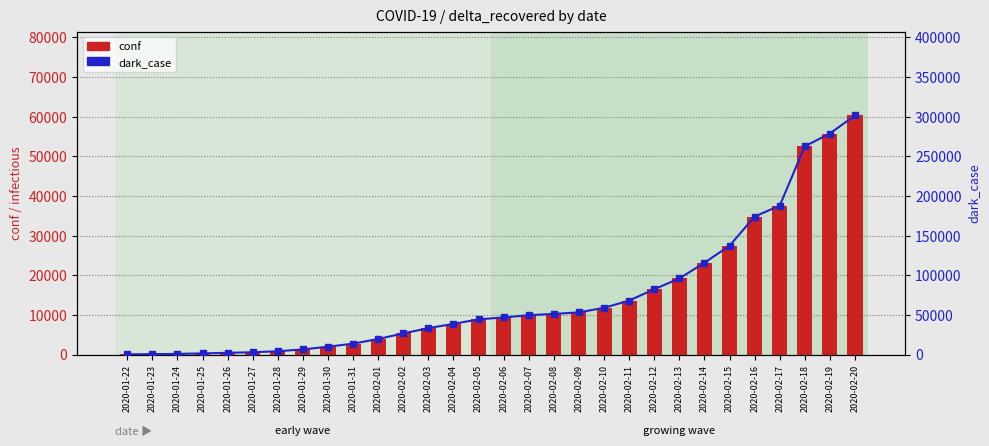

Rank the categories by dark_case value from highest to lowest.

2020-02-20, 2020-02-19, 2020-02-18, 2020-02-17, 2020-02-16, 2020-02-15, 2020-02-14, 2020-02-13, 2020-02-12, 2020-02-11, 2020-02-10, 2020-02-09, 2020-02-08, 2020-02-07, 2020-02-06, 2020-02-05, 2020-02-04, 2020-02-03, 2020-02-02, 2020-02-01, 2020-01-31, 2020-01-30, 2020-01-29, 2020-01-28, 2020-01-27, 2020-01-26, 2020-01-25, 2020-01-24, 2020-01-23, 2020-01-22